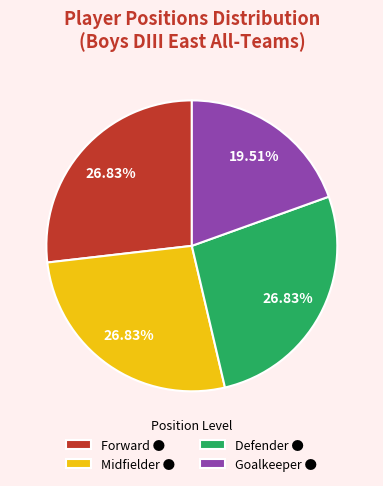

Is Forward ● the majority of the pie?

No